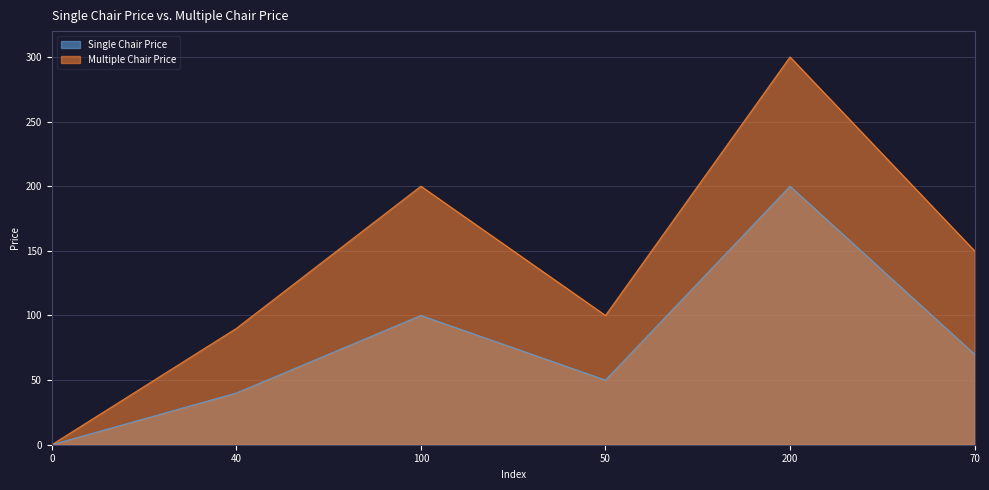

How many lines are shown in the chart?

2